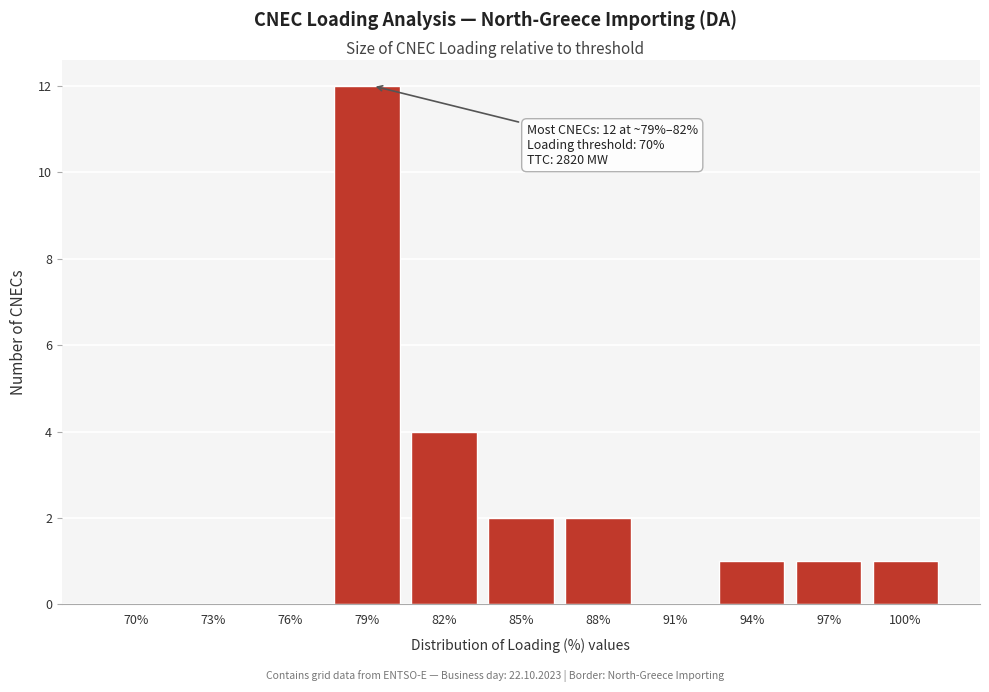

Reading left to right, transcribe all the data shown in this chart.

70%=0	73%=0	76%=0	79%=12	82%=4	85%=2	88%=2	91%=0	94%=1	97%=1	100%=1